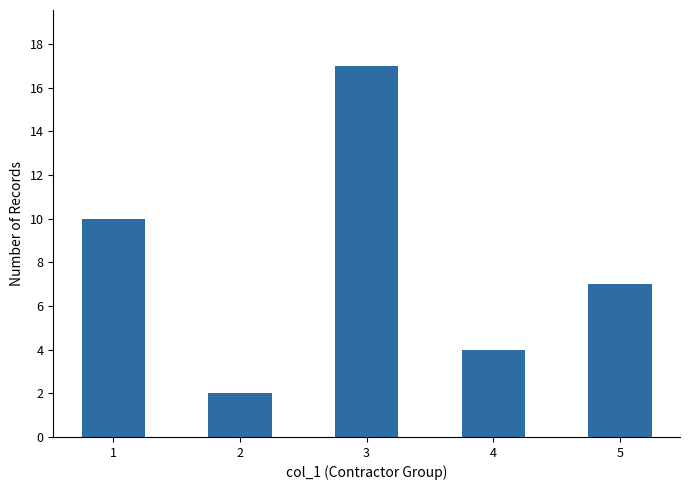

What is the maximum value shown in the chart?

17